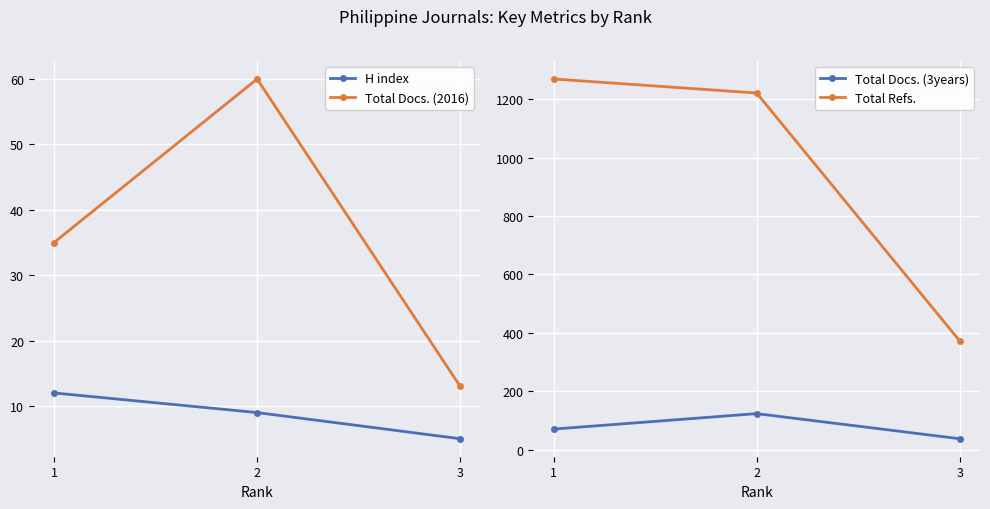

What are all the series names shown in the legend?

H index, Total Docs. (2016), Total Docs. (3years), Total Refs.